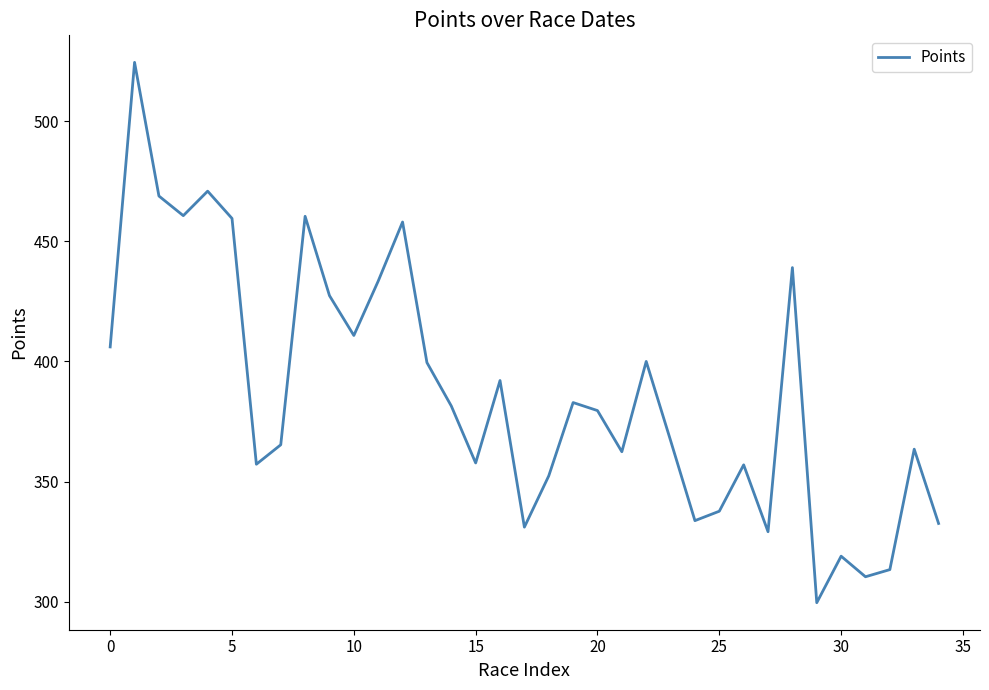

What is the minimum value shown in the chart?

299.6